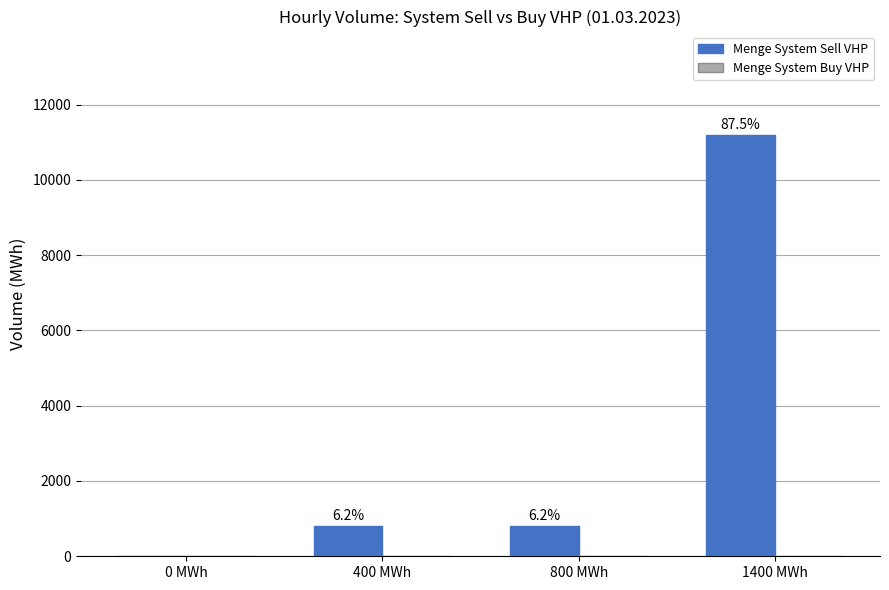

Are the bars horizontal?

No